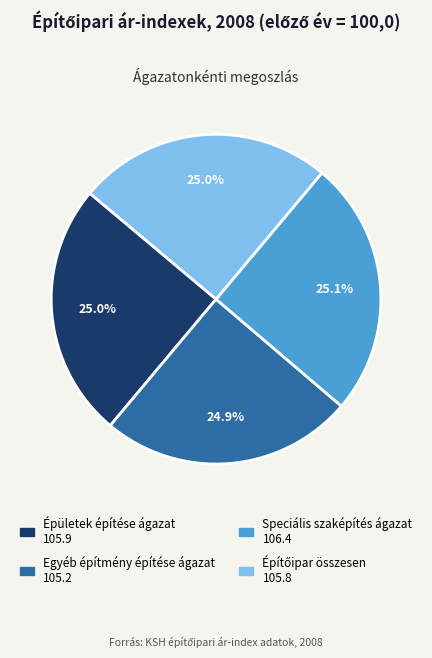

Is Épületek építése ágazat the majority of the pie?

No